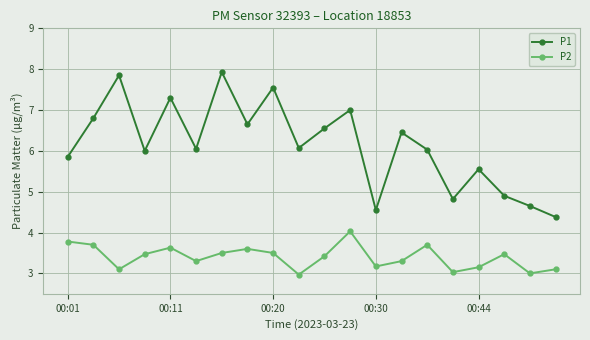

What is the value of the P1 point at the 18th from the left?

4.9